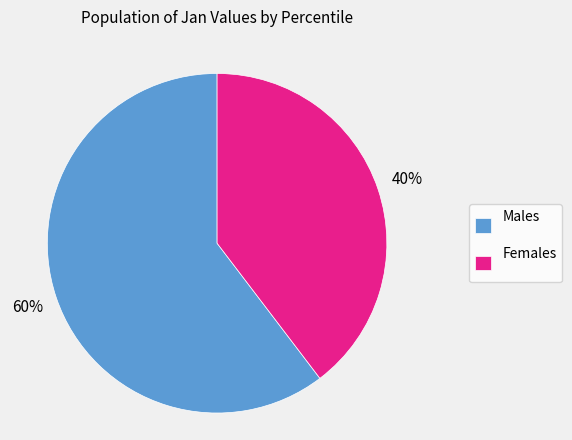

Which slice is the largest?

Males